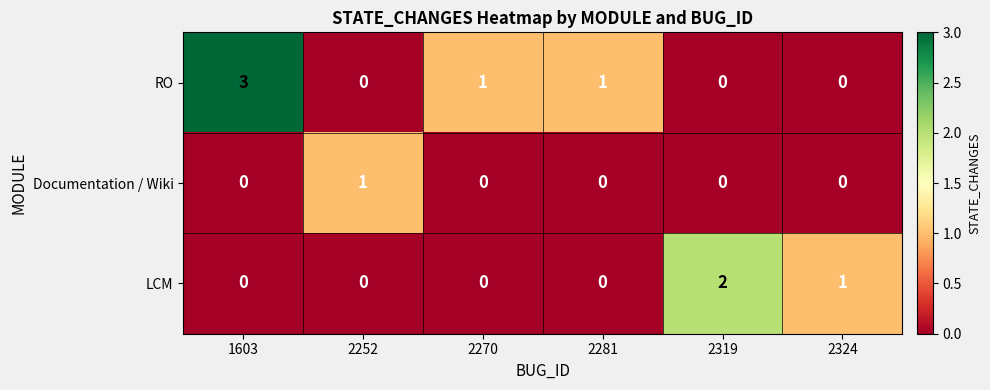

Count the Documentation / Wiki values in the range 0 to 1.

6